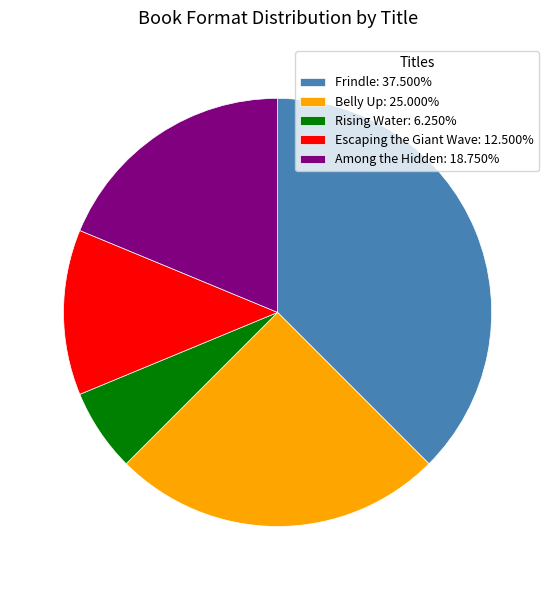

Rank the categories by value from highest to lowest.

Frindle, Belly Up, Among the Hidden, Escaping the Giant Wave, Rising Water